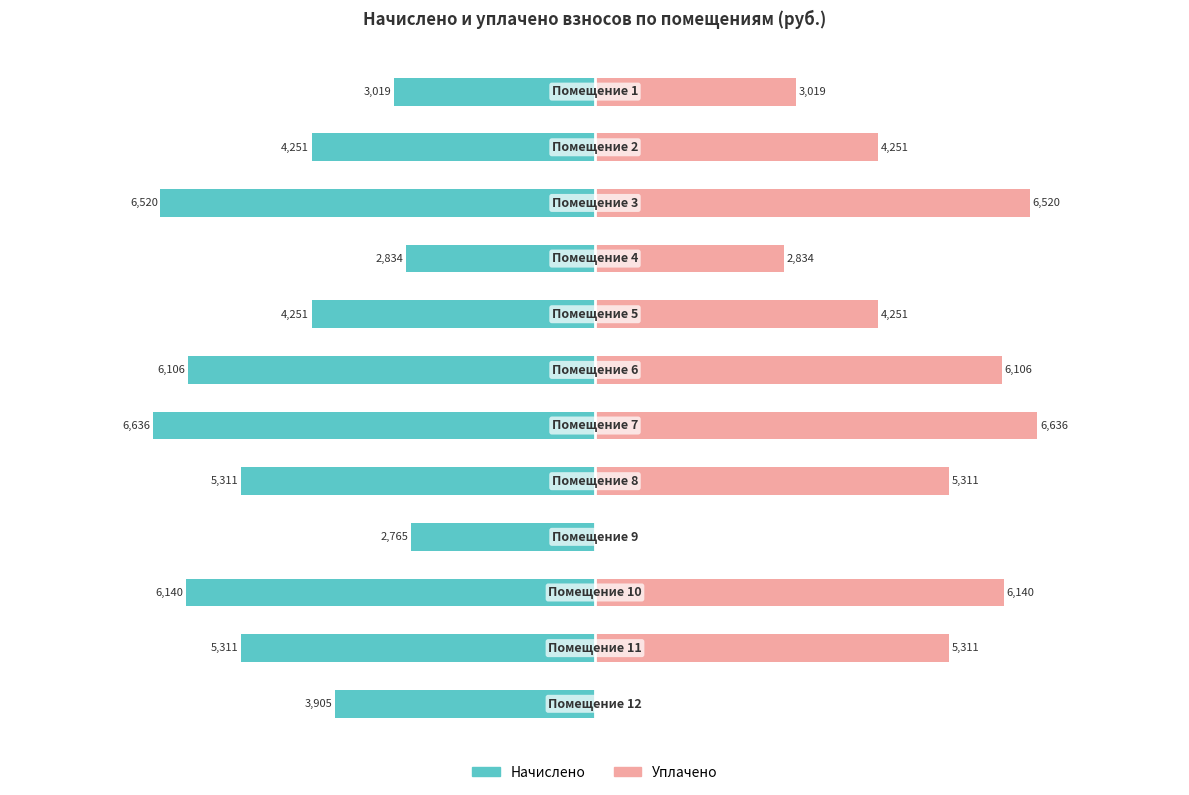

Count the number of categories in the chart.

12